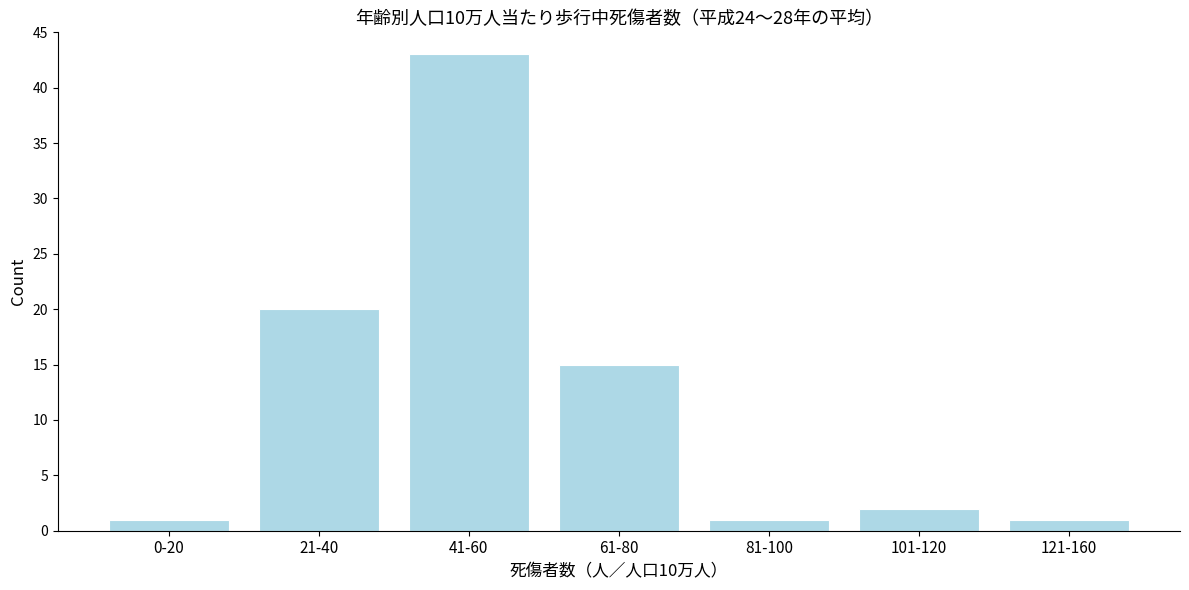

Reading right to left, what are all the values shown in this chart?

121-160=1	101-120=2	81-100=1	61-80=15	41-60=43	21-40=20	0-20=1